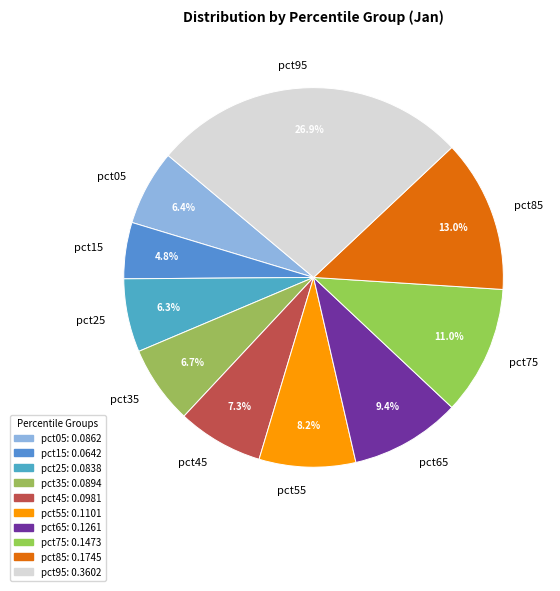

To the nearest percent, what percentage of the pie is pct75?

11%